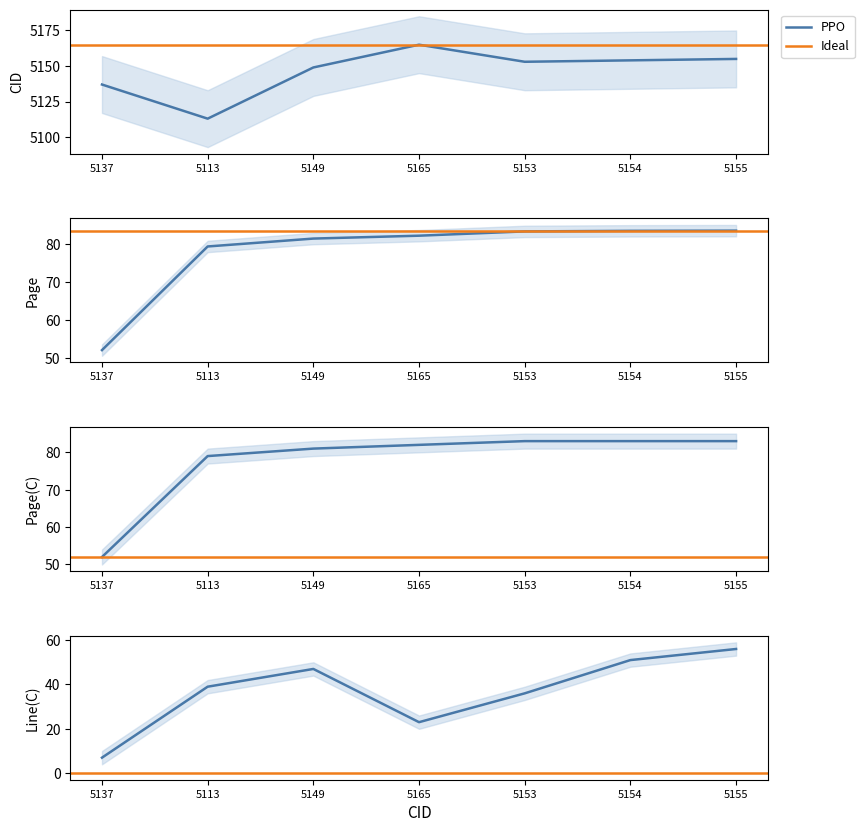

Is the value of Line(C) at 5149 greater than the value of CID at 5137?

No